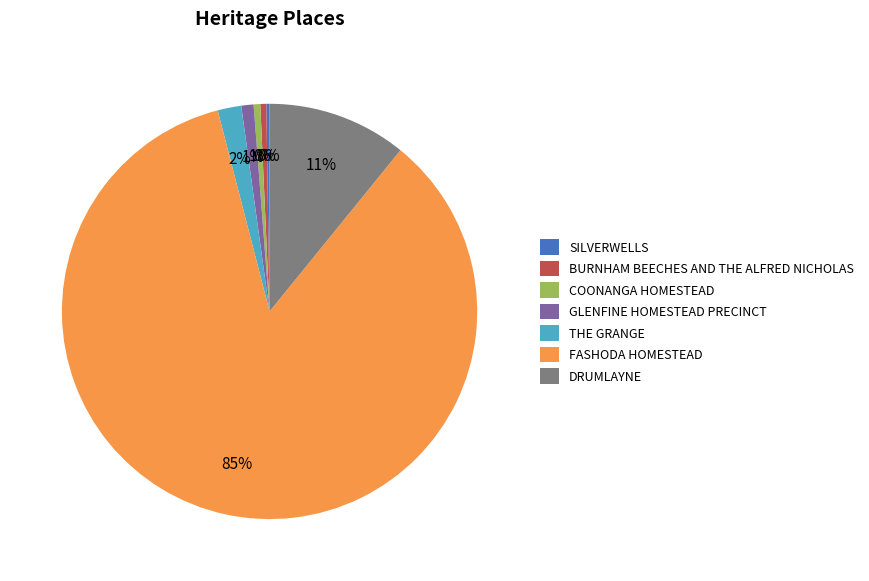

Is there any slice that represents more than half of the pie?

Yes